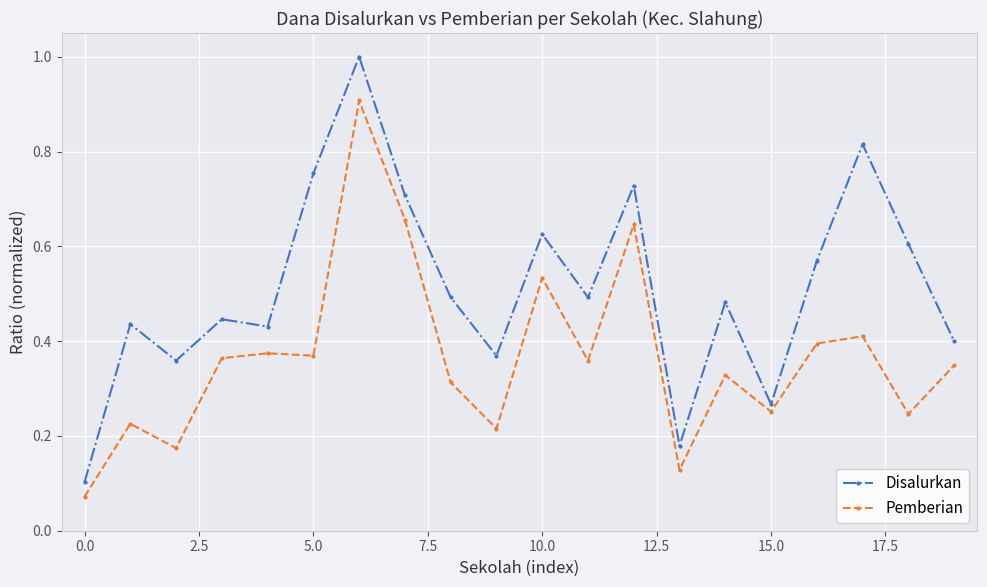

At how many categories does at least one series exceed 0?

20